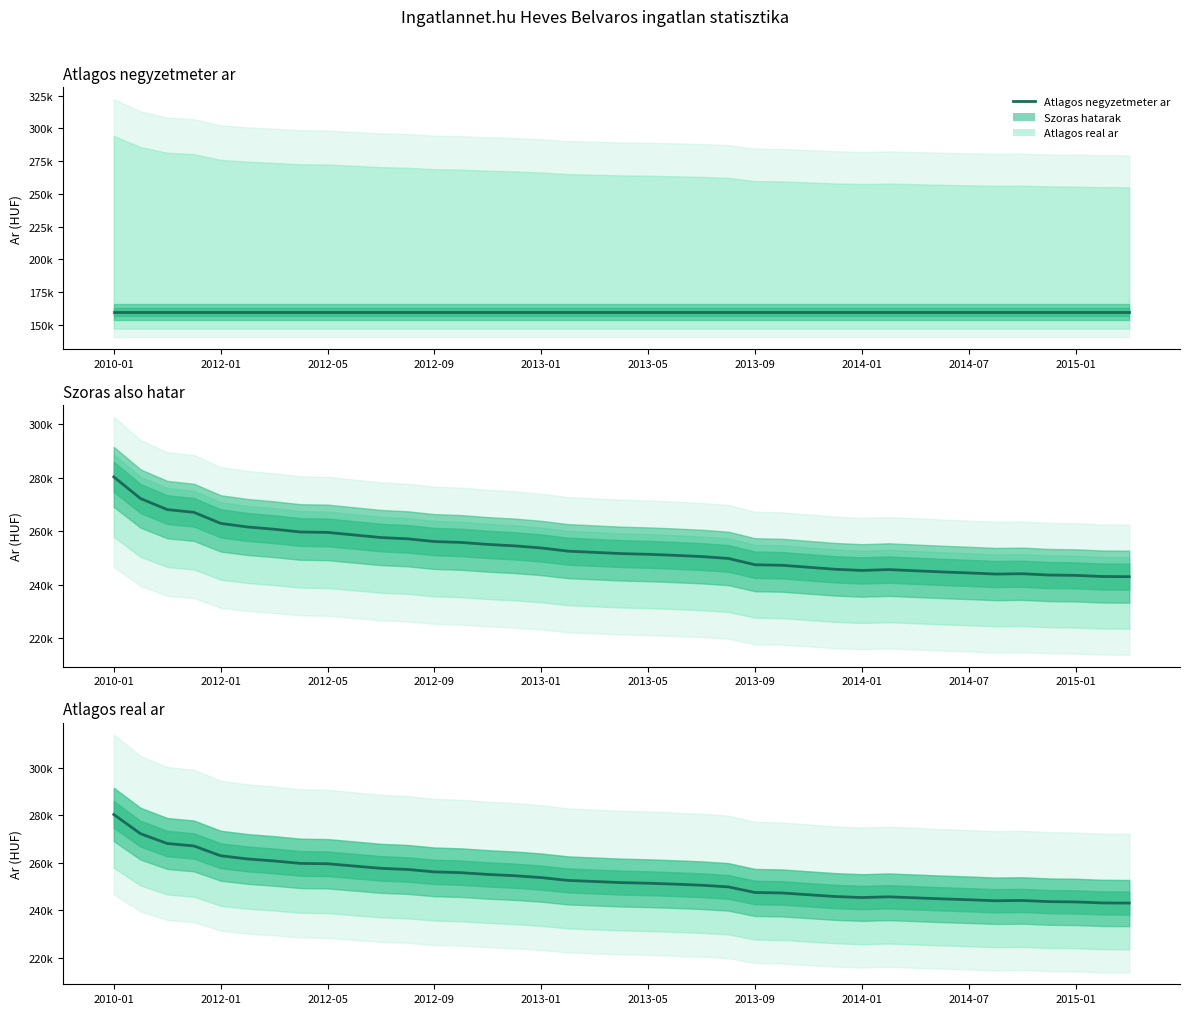

At which category does the chart reach its peak across all series?

2010-01